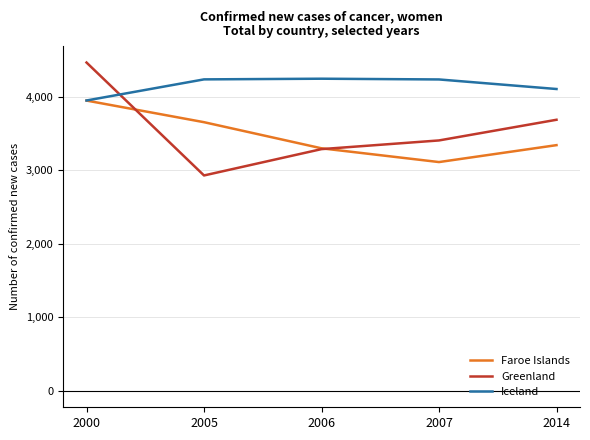

Which series has the largest range (max minus min)?

Greenland